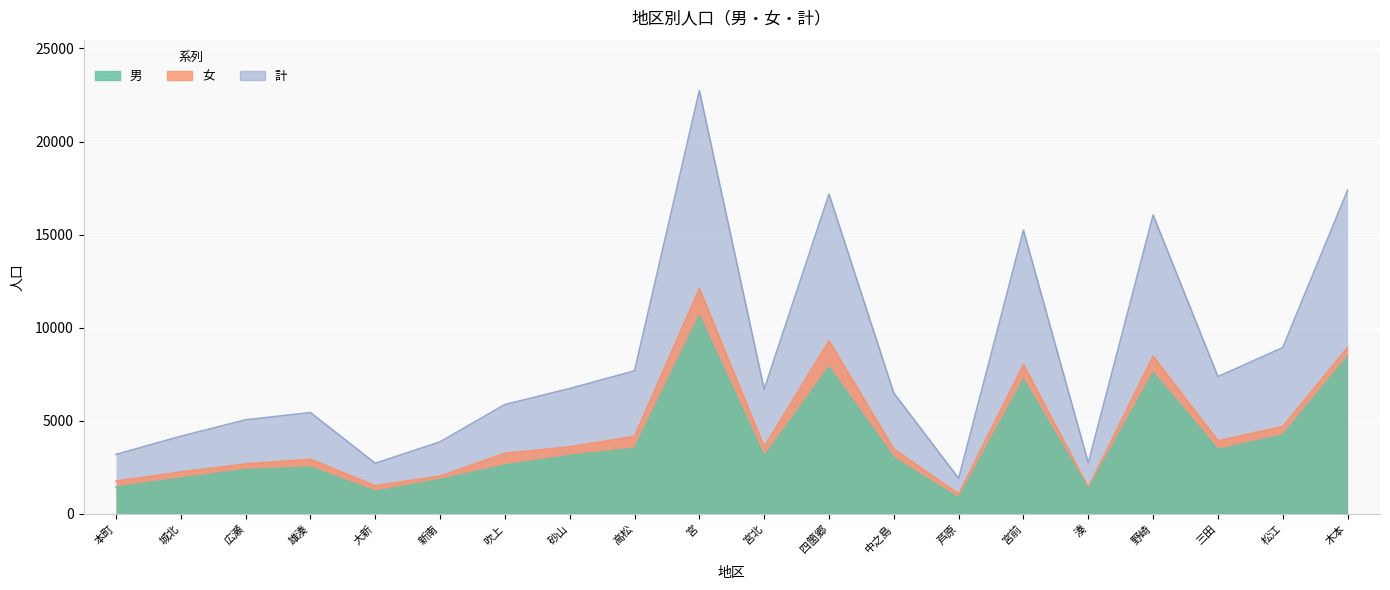

How many values in the 計 series are below 6692?

10